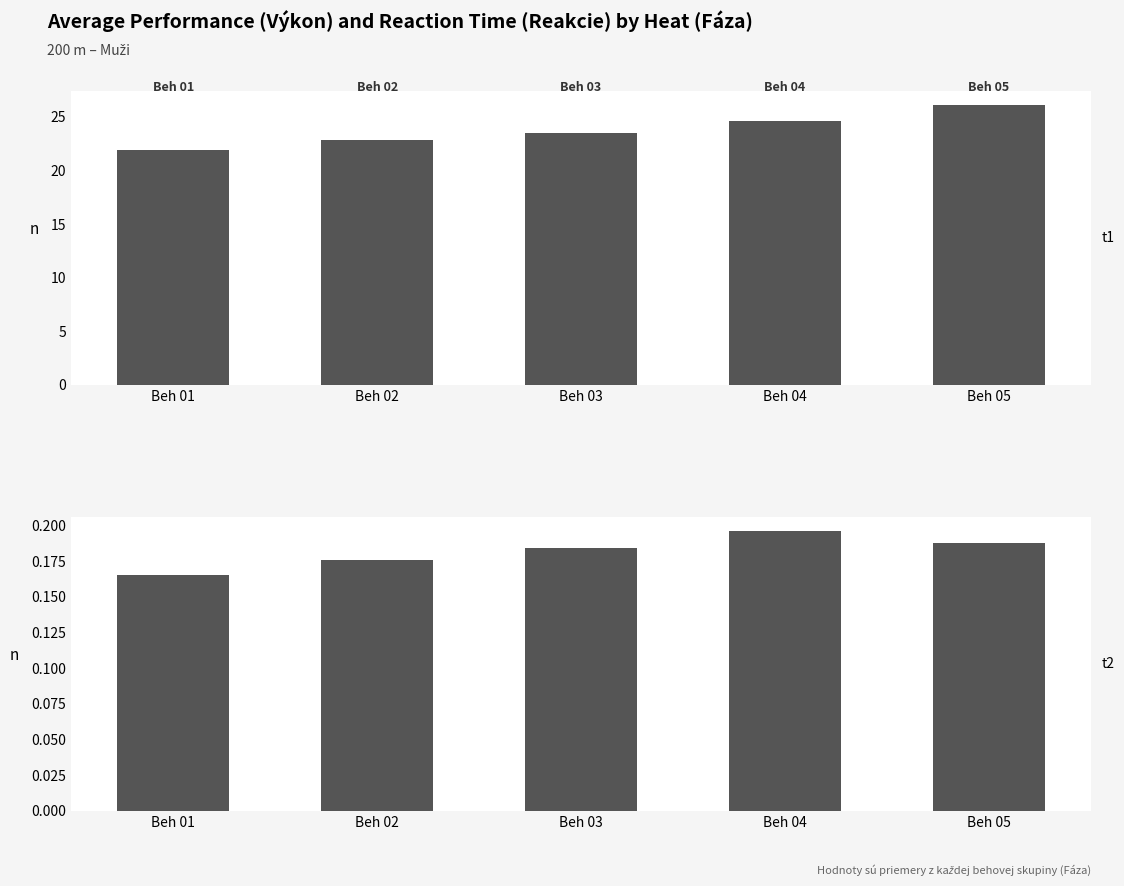

How many bars are there in each group?

2